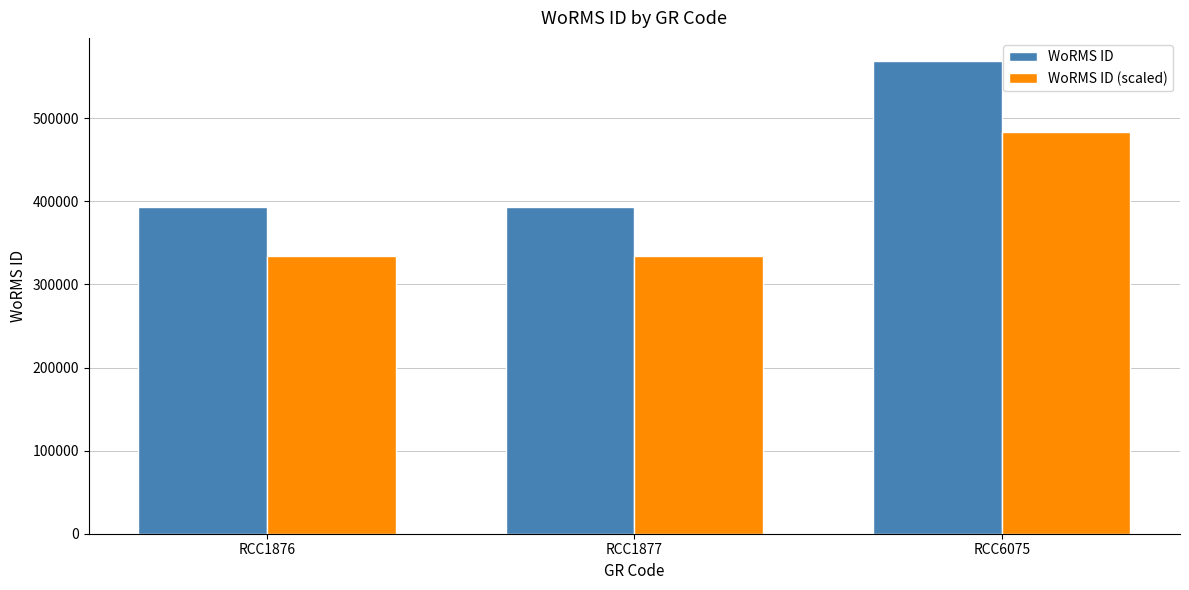

Reading left to right, extract all data points from this chart.

WoRMS ID: 393075.0	393075.0	568255.0
WoRMS ID (scaled): 334113.8	334113.8	483016.8